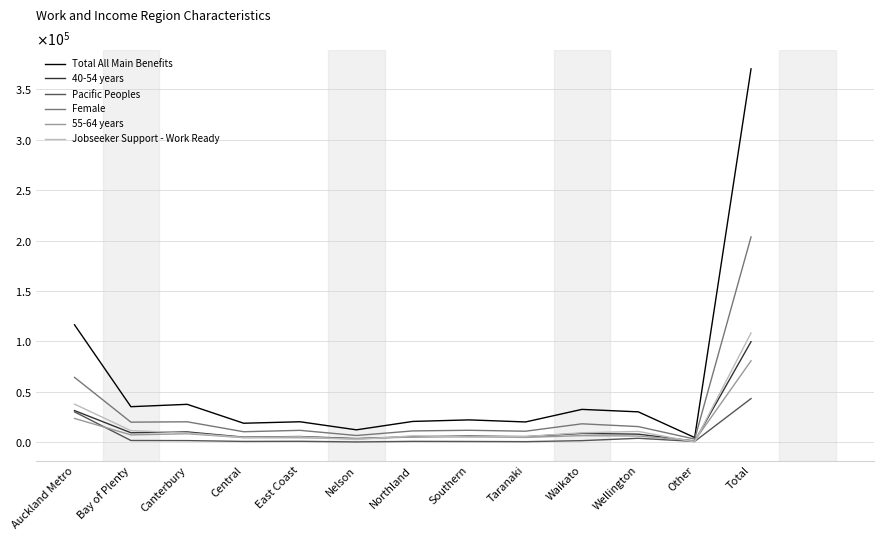

What is the value of the Pacific Peoples point at the 10th from the left?

1509